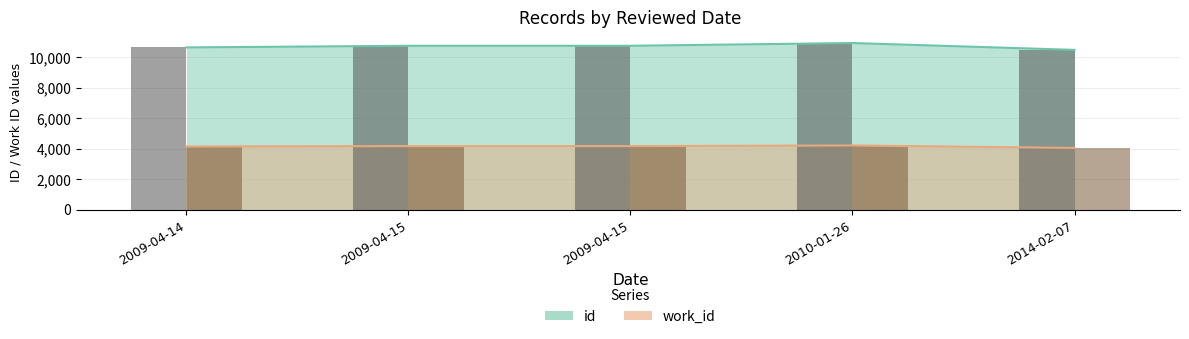

Reading right to left, extract all data points from this chart.

id: 10488	10938	10758	10757	10650
work_id: 4049	4210	4168	4168	4142